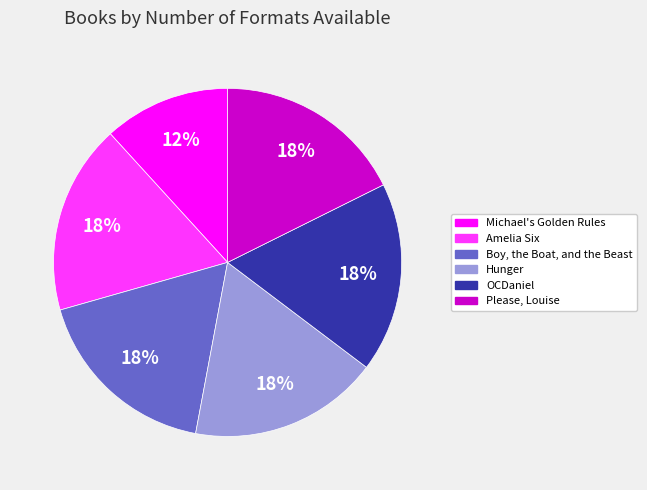

How many segments does this pie chart have?

6